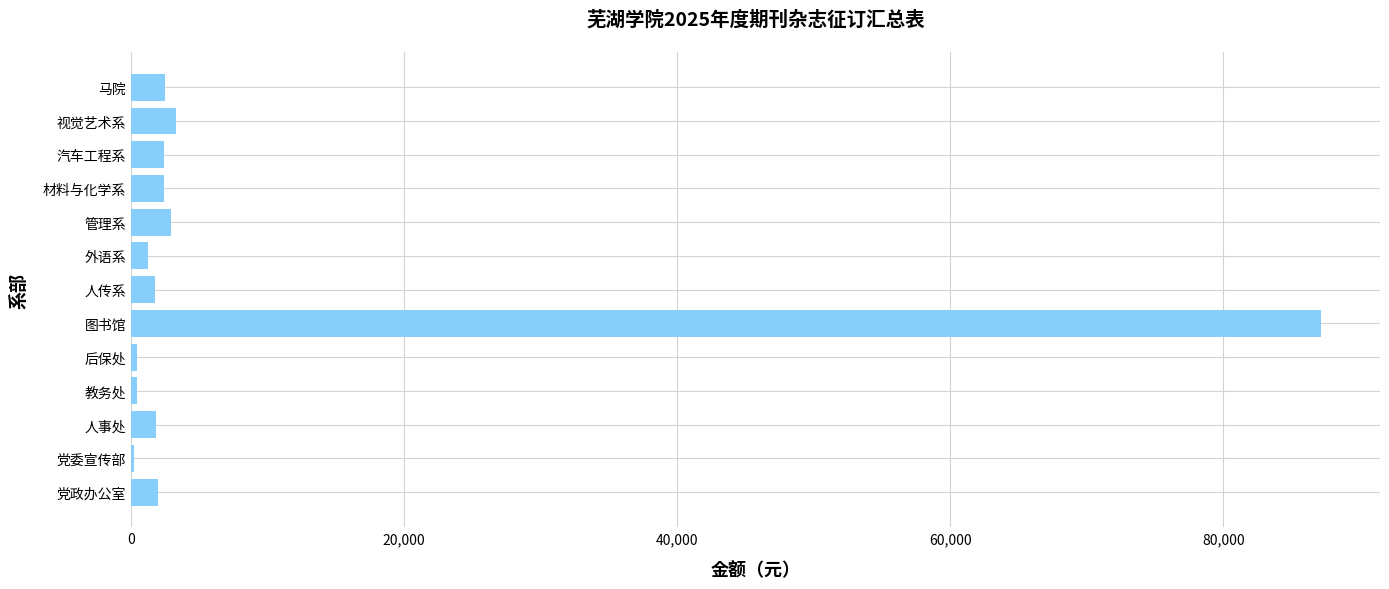

What is the maximum value shown in the chart?

87115.6